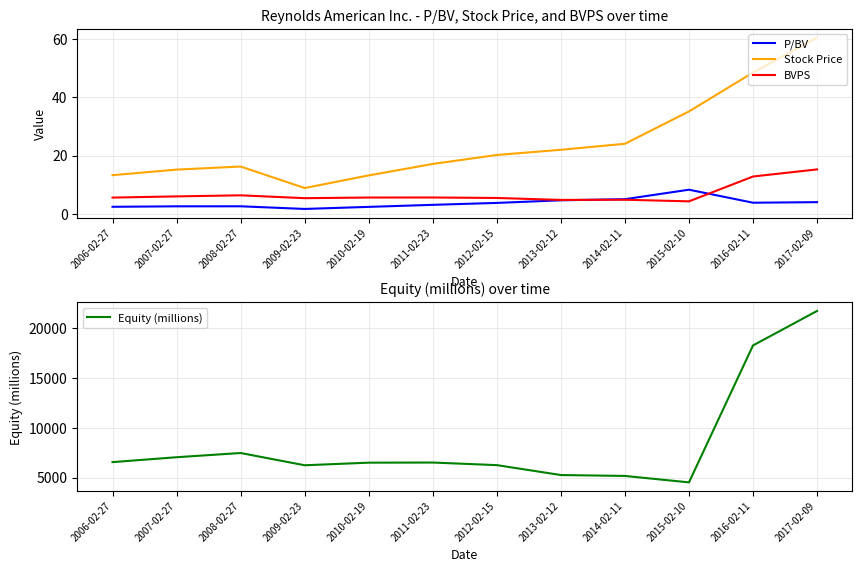

How many categories are shown in the chart?

12